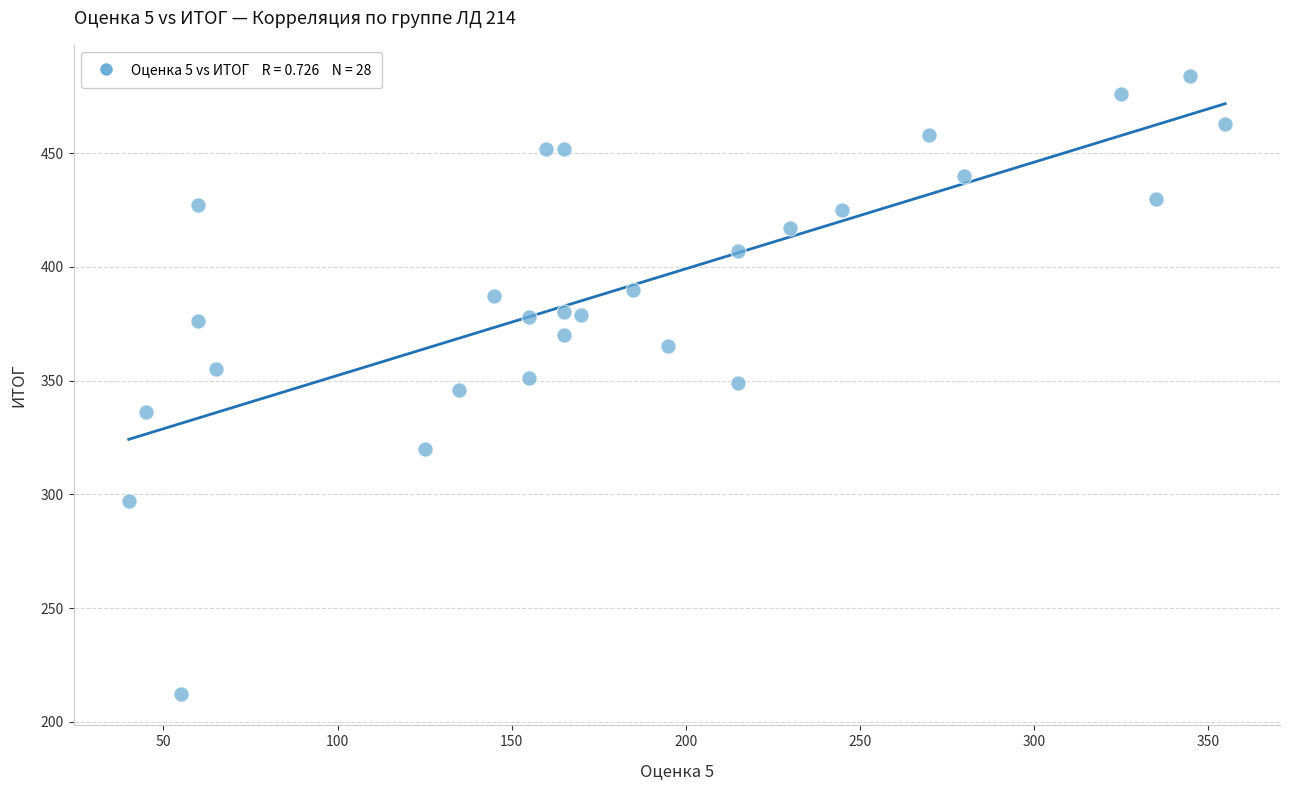

What is the range of X values (max minus min)?

315